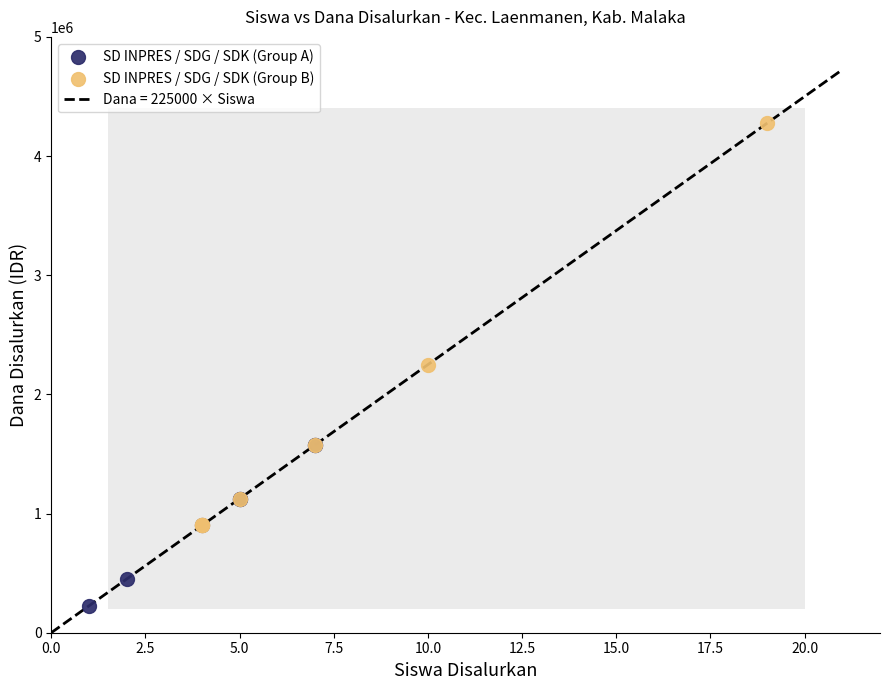

Which series contains the lowest Y value?

SD INPRES / SDG / SDK (Group A)